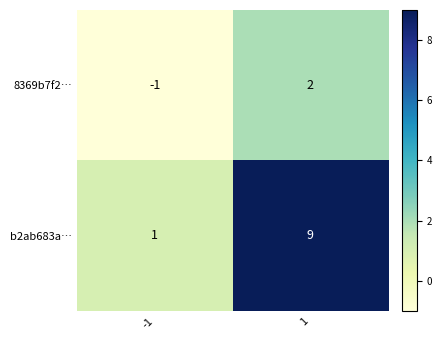

Which series has the widest spread of values?

b2ab683a…